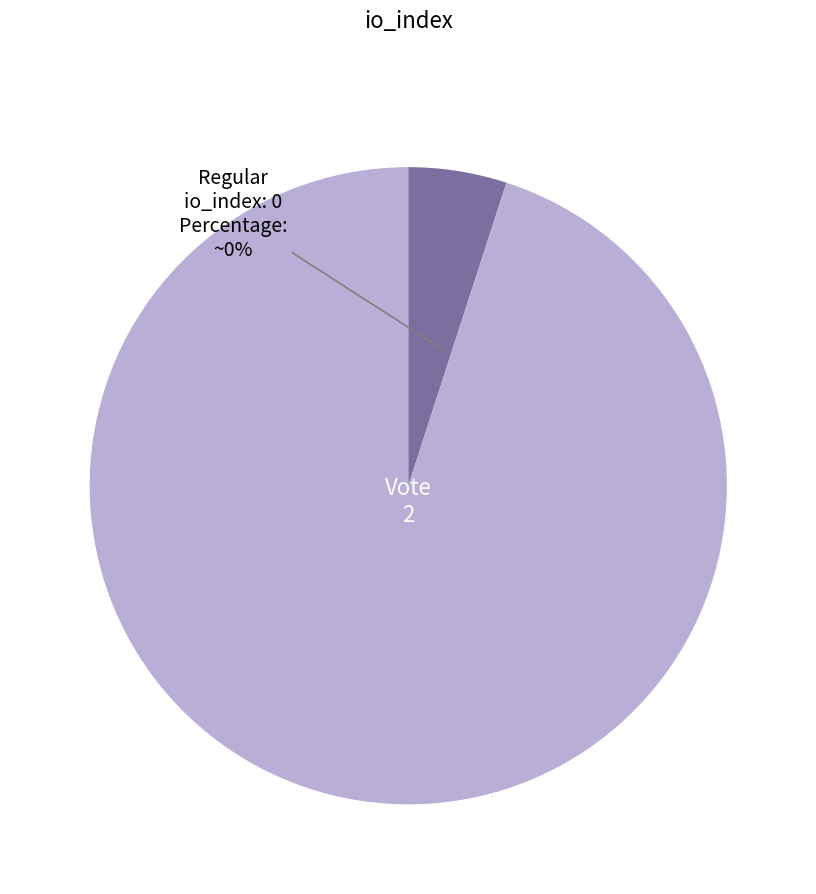

What is the change in value from Regular (io_index=0) to Vote (io_index=2)?

+2